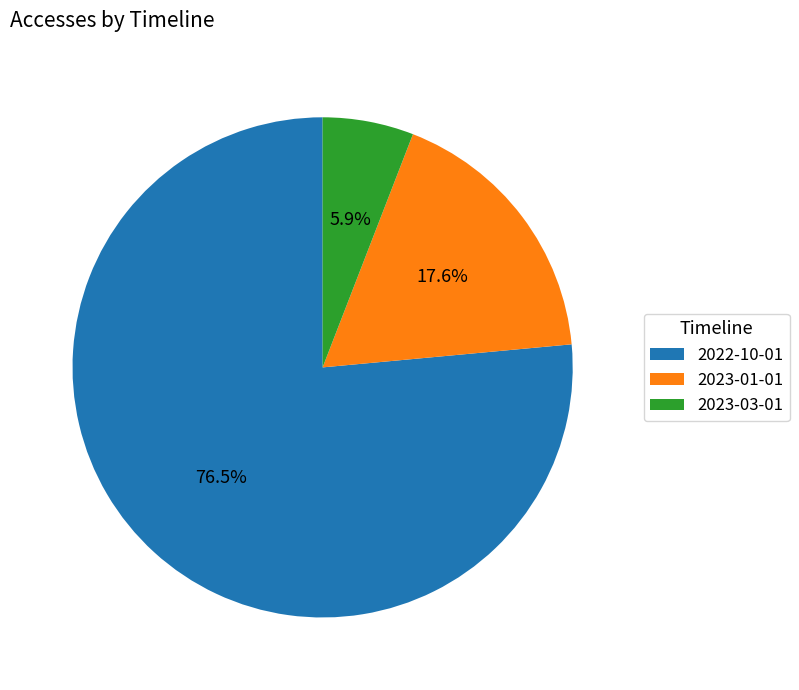

Which slice is the smallest?

2023-03-01